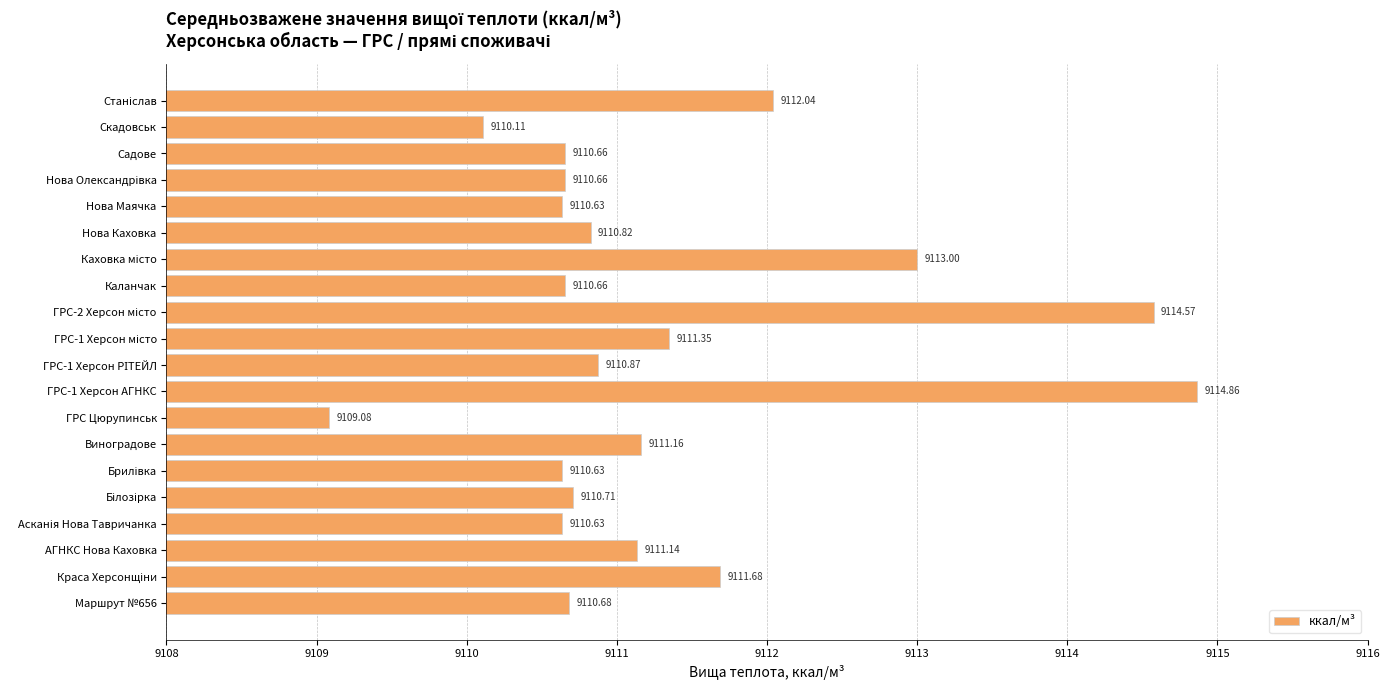

Which category has the lowest value across all series?

ГРС Цюрупинськ